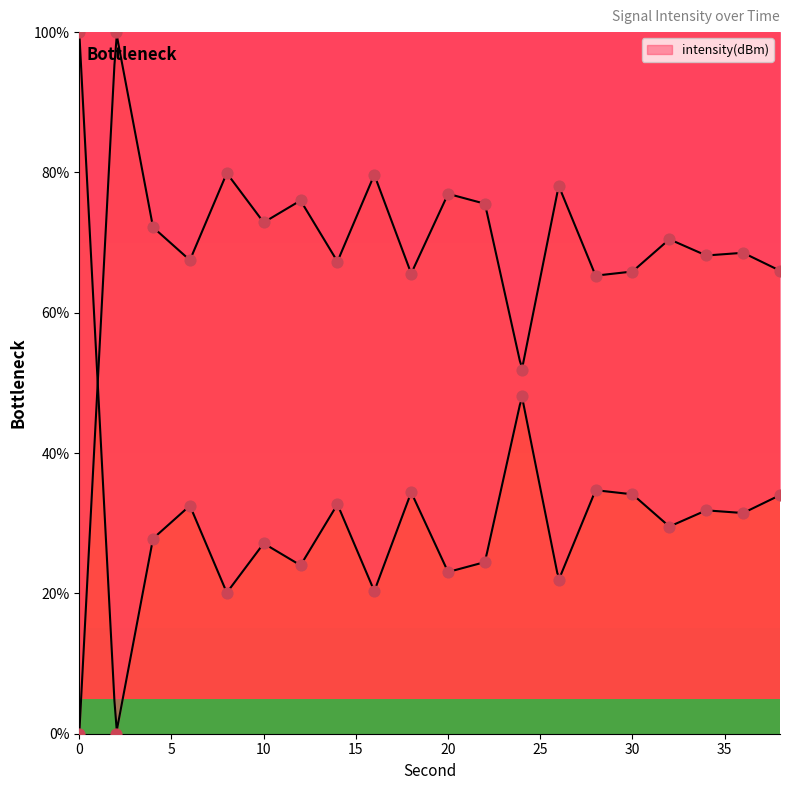

What is the change in value from 20 to 38?

-11.0